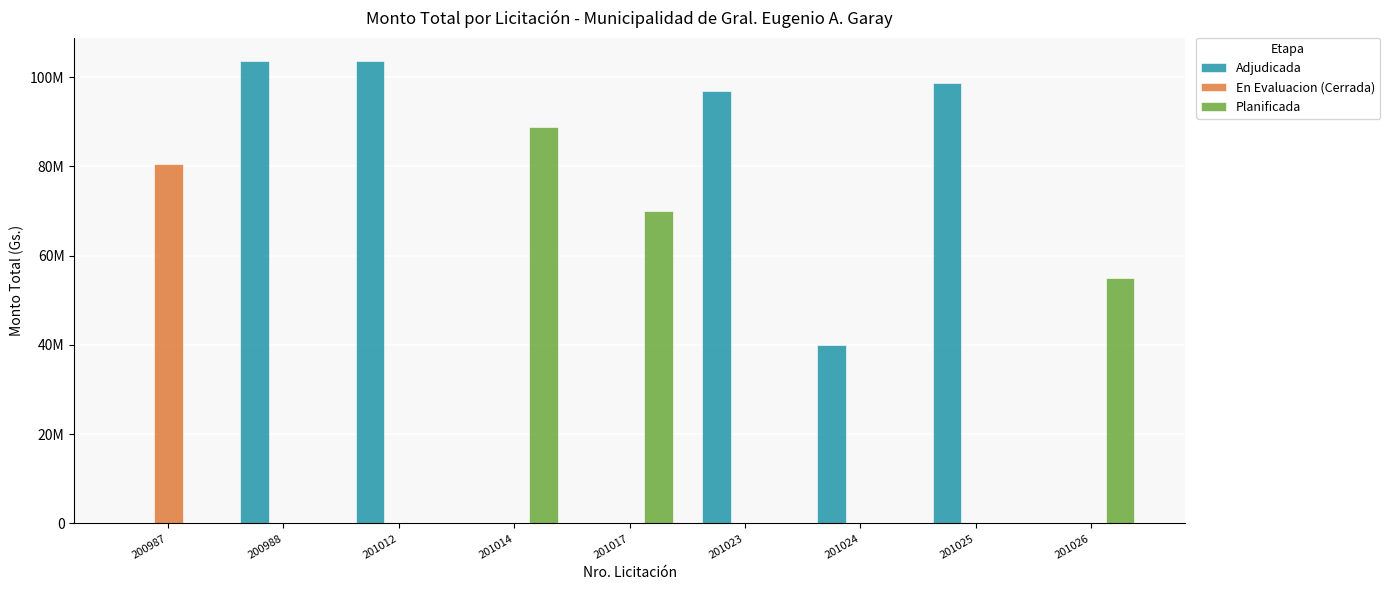

At which category does the chart reach its minimum across all series?

200987